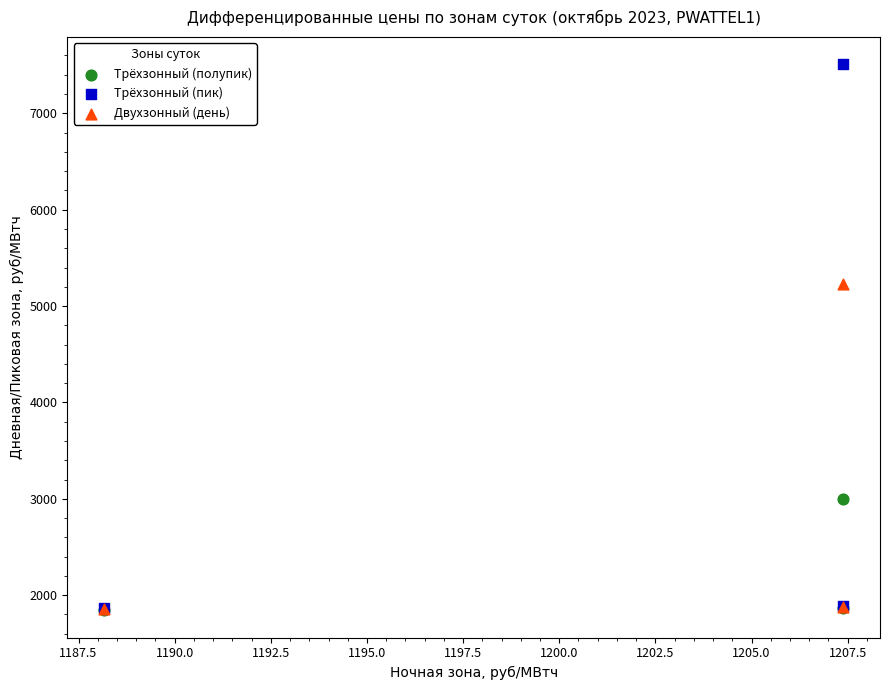

In the Двухзонный (день) series, what Y value is closest to 3539?

1874.0